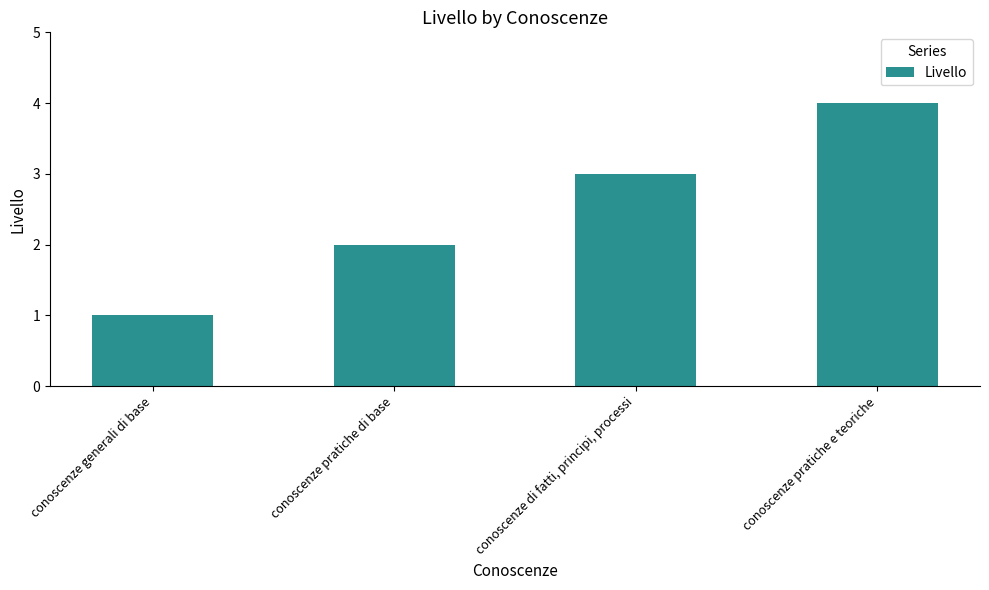

Rank the categories by value from highest to lowest.

conoscenze pratiche e teoriche, conoscenze di fatti, principi, processi, conoscenze pratiche di base, conoscenze generali di base